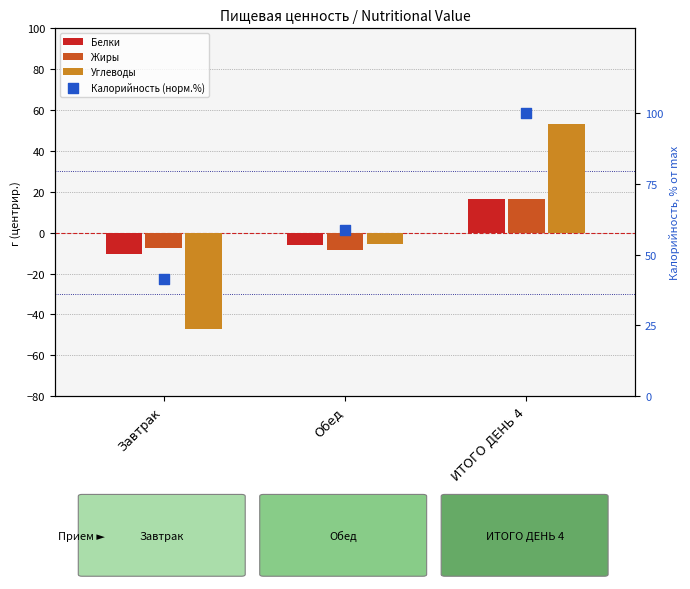

At which category is the sum across all series the highest?

ИТОГО ДЕНЬ 4